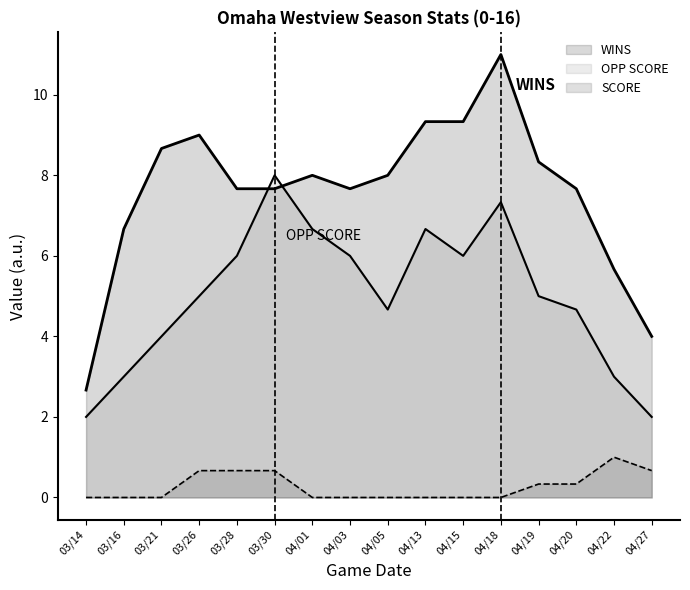

What is the sum of all WINS values?

124